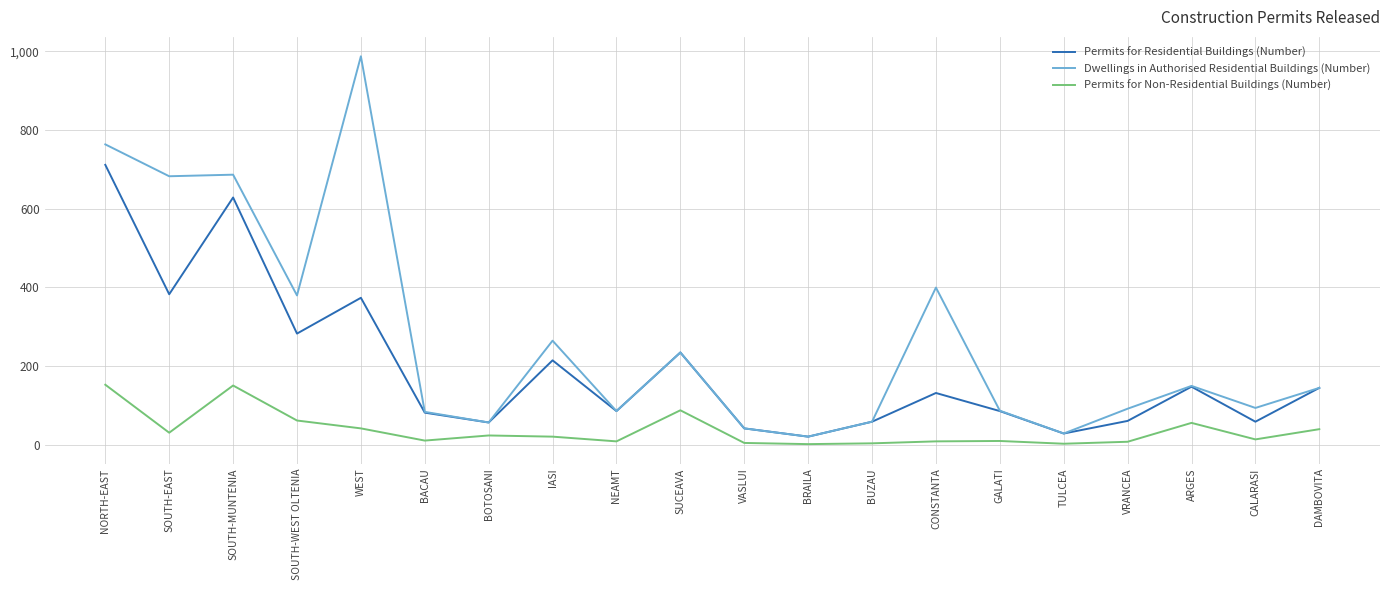

Which series has the largest total across all categories?

Dwellings in Authorised Residential Buildings (Number)